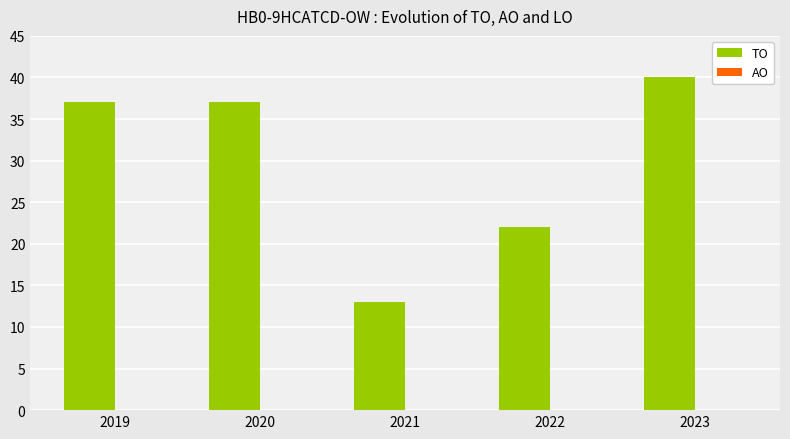

What is the approximate value at 2021, to the nearest 10?

10